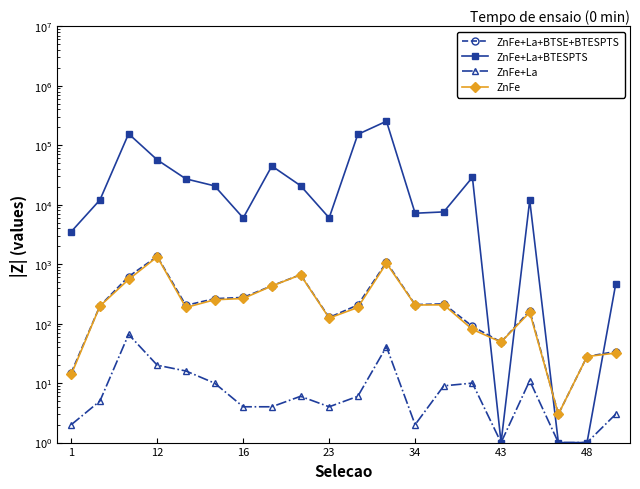

How many categories are shown in the chart?

20